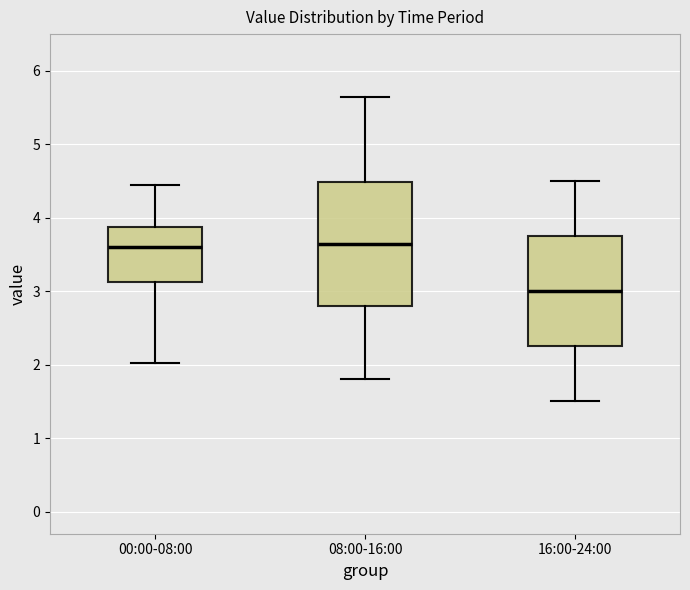

Comparing the boxes themselves (not the whiskers), which one is the tallest?

08:00-16:00